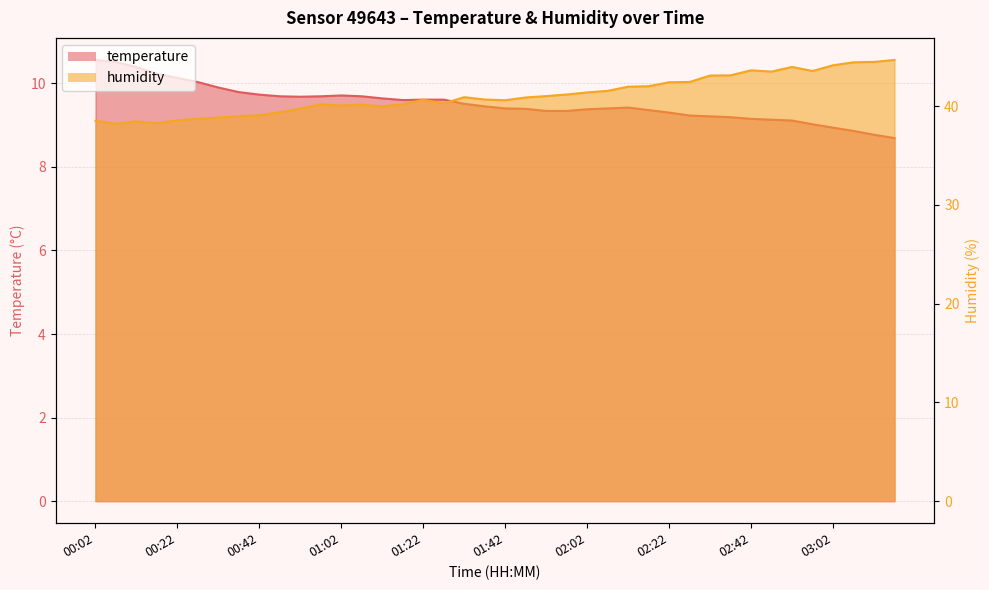

Which category has the highest value in the temperature series?

00:02